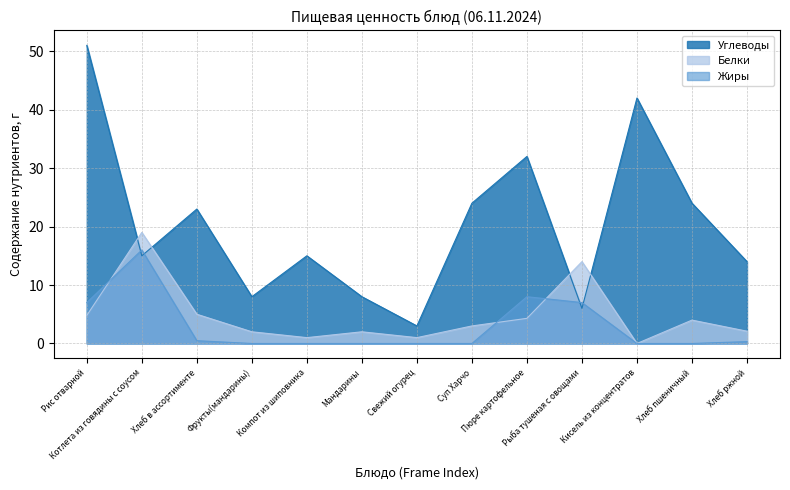

At how many categories does at least one series exceed 11?

10